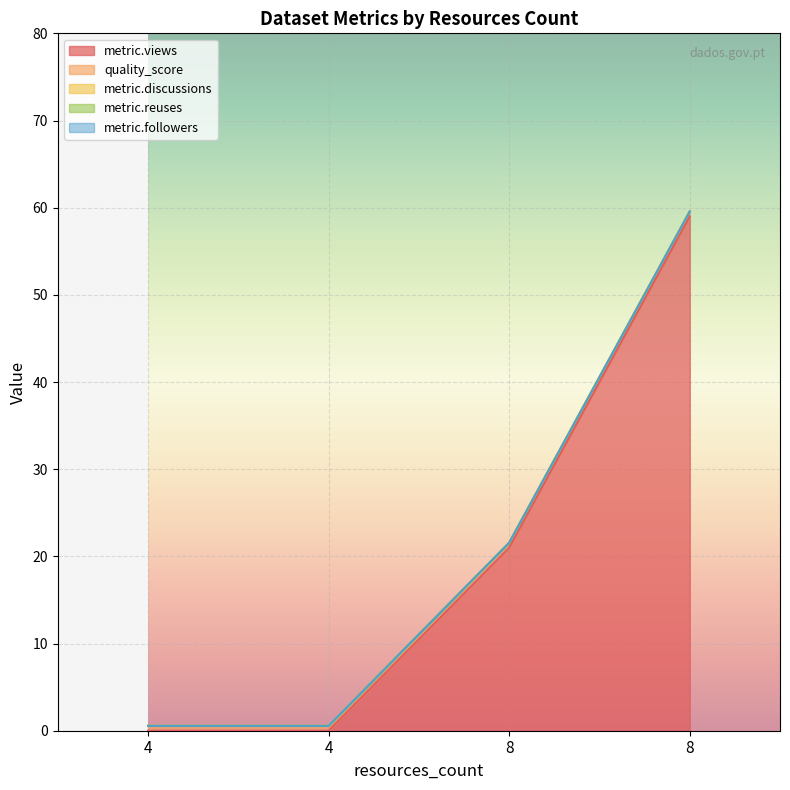

What are all the series names shown in the legend?

metric.views, quality_score, metric.discussions, metric.reuses, metric.followers